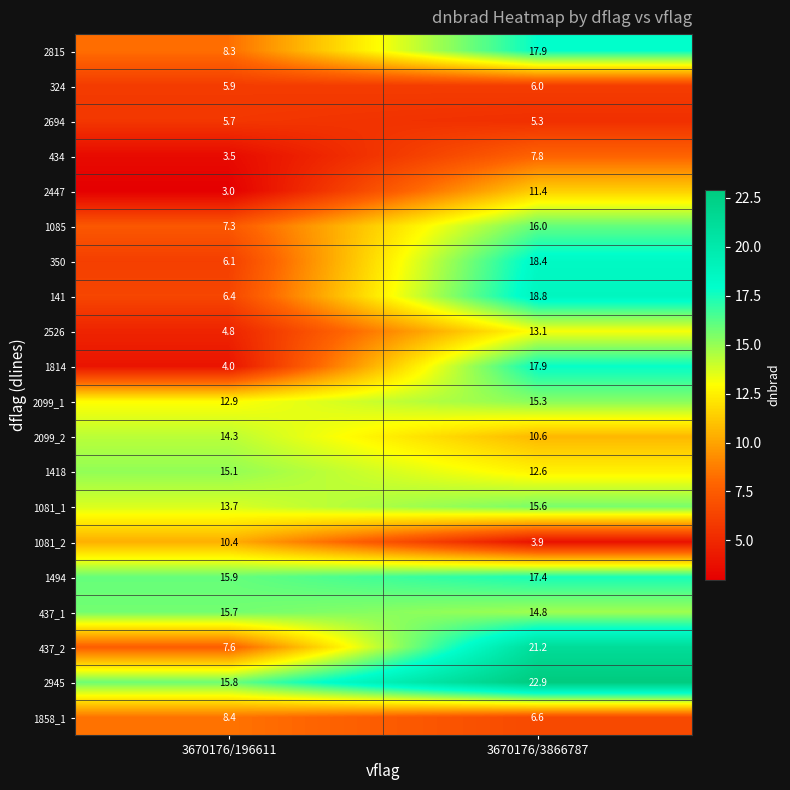

Rank the categories by 2099_2 value from lowest to highest.

3670176/3866787, 3670176/196611